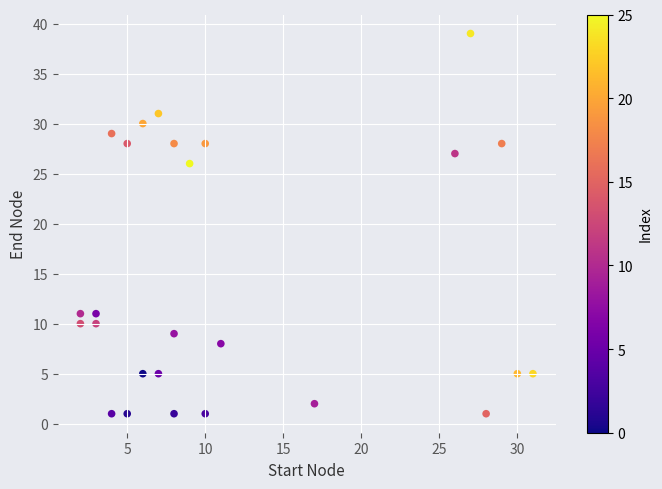

What Y value in the scatter plot is closest to 20?

26